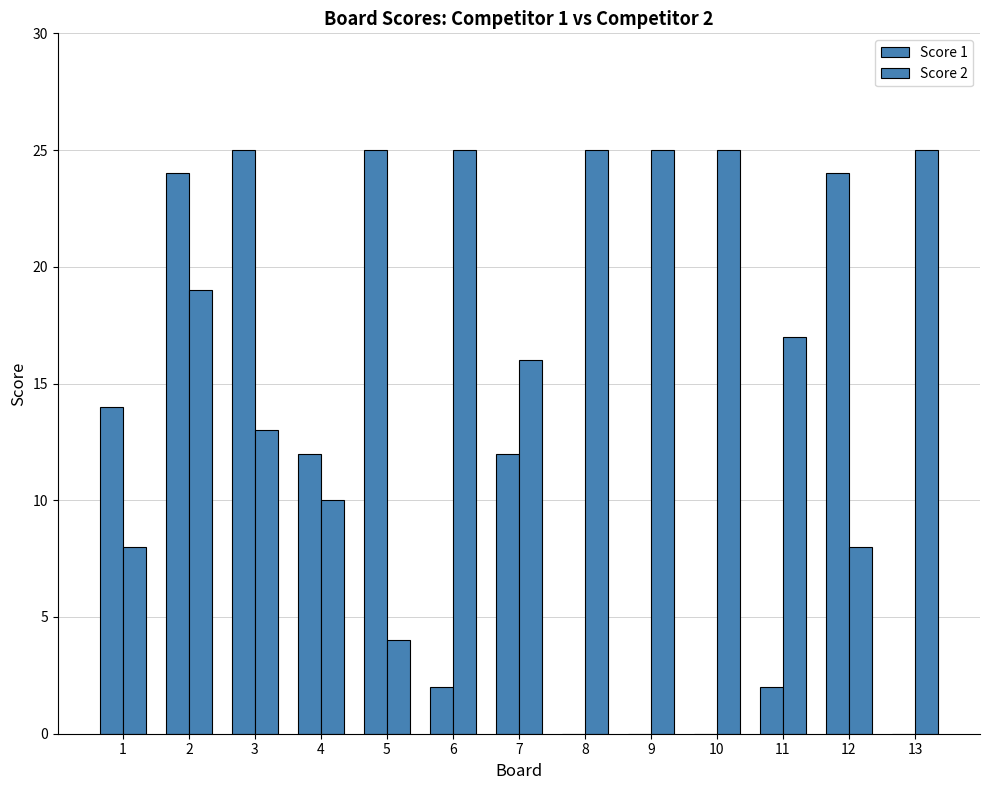

Reading left to right, transcribe all the data shown in this chart.

Score 1: 1=14	2=24	3=25	4=12	5=25	6=2	7=12	8=0	9=0	10=0	11=2	12=24	13=0
Score 2: 1=8	2=19	3=13	4=10	5=4	6=25	7=16	8=25	9=25	10=25	11=17	12=8	13=25